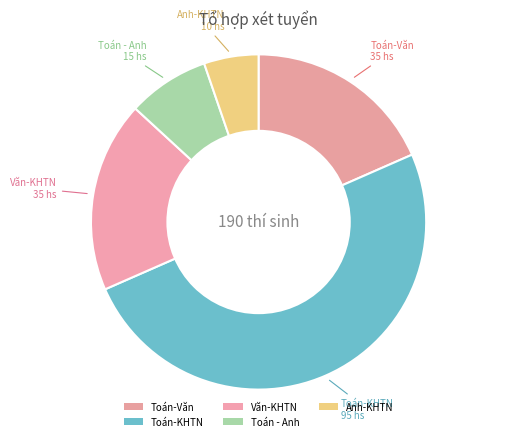

How many slices are in this pie chart?

5